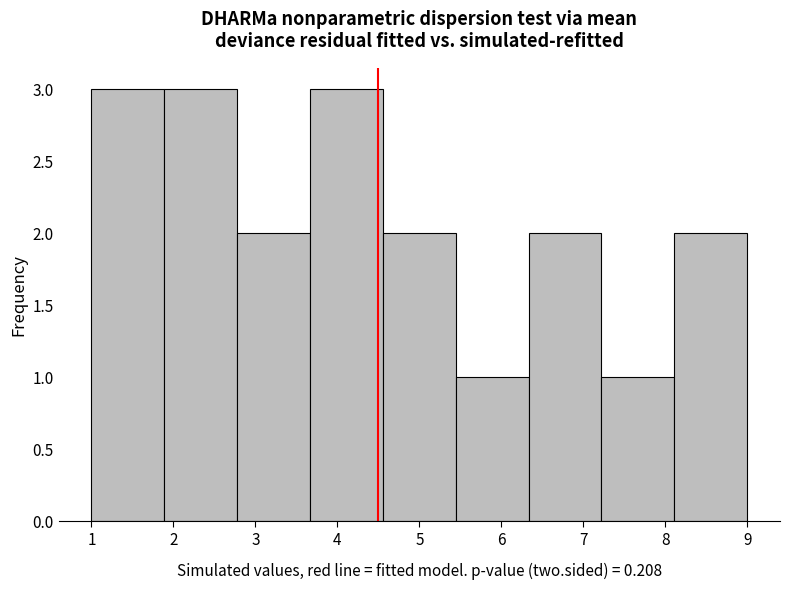

Reading left to right, transcribe this chart: for each bar, give the range it covers on the x-axis and its height. Neither the bar edges nor the heights are printed on the chart, so give them approximately, as read against the axes.

1.0 to 1.9: 3
1.9 to 2.8: 3
2.8 to 3.7: 2
3.7 to 4.6: 3
4.6 to 5.4: 2
5.4 to 6.3: 1
6.3 to 7.2: 2
7.2 to 8.1: 1
8.1 to 9.0: 2